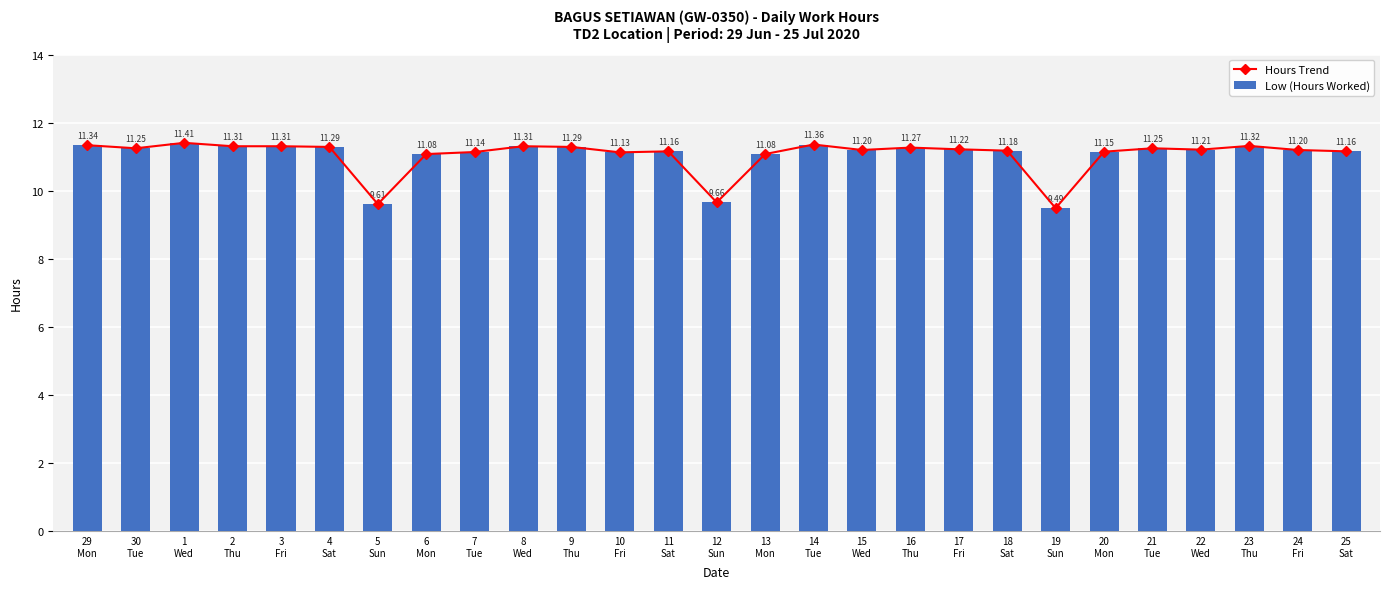

How many values in the Hours Trend series exceed 11?

24